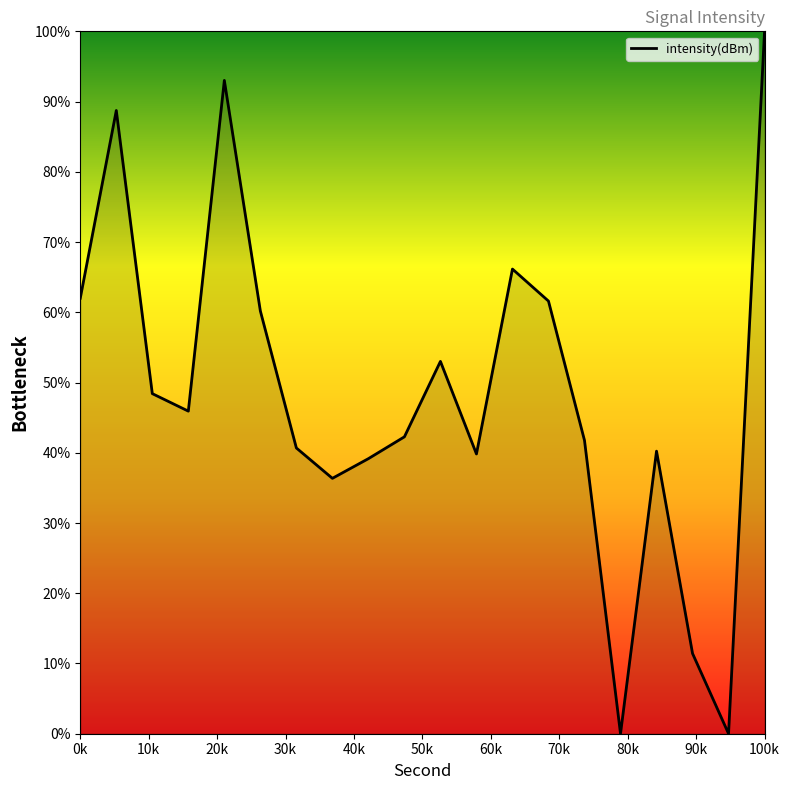

What is the difference between the maximum and minimum values?

100.0